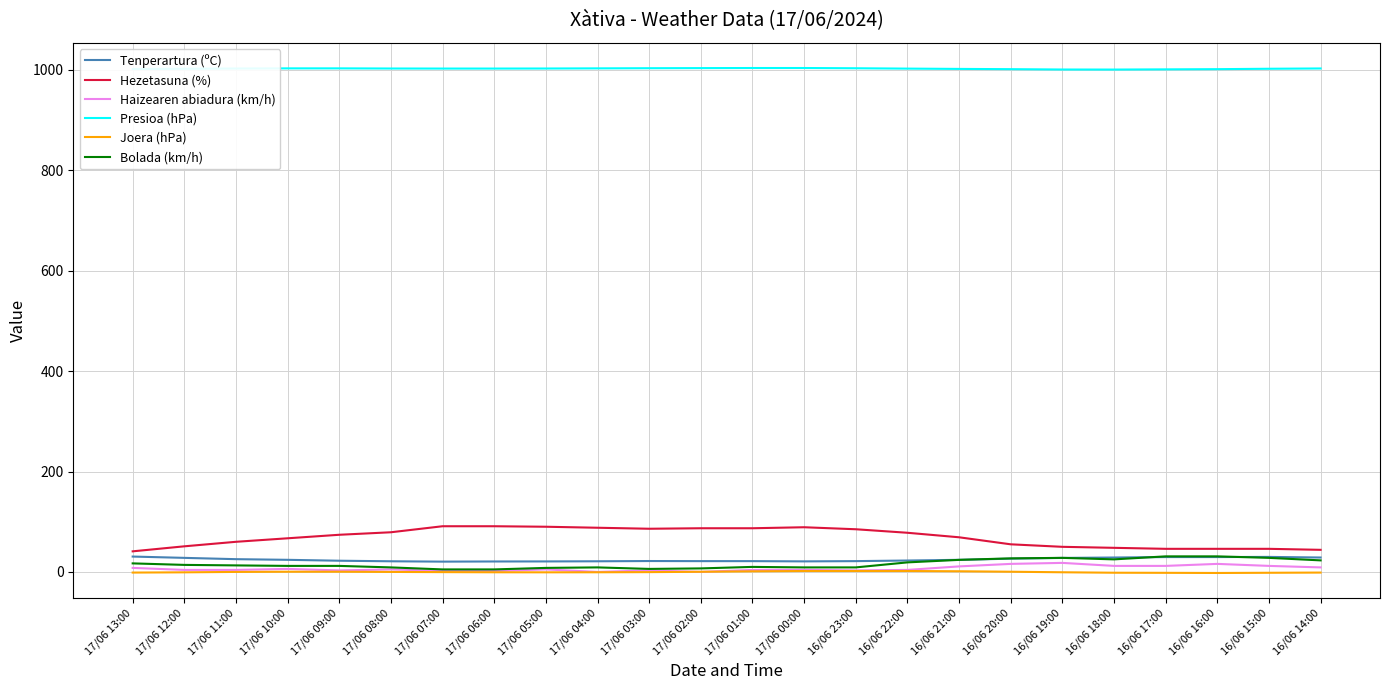

True or false: Hezetasuna (%) and Joera (hPa) cross at least once.

False